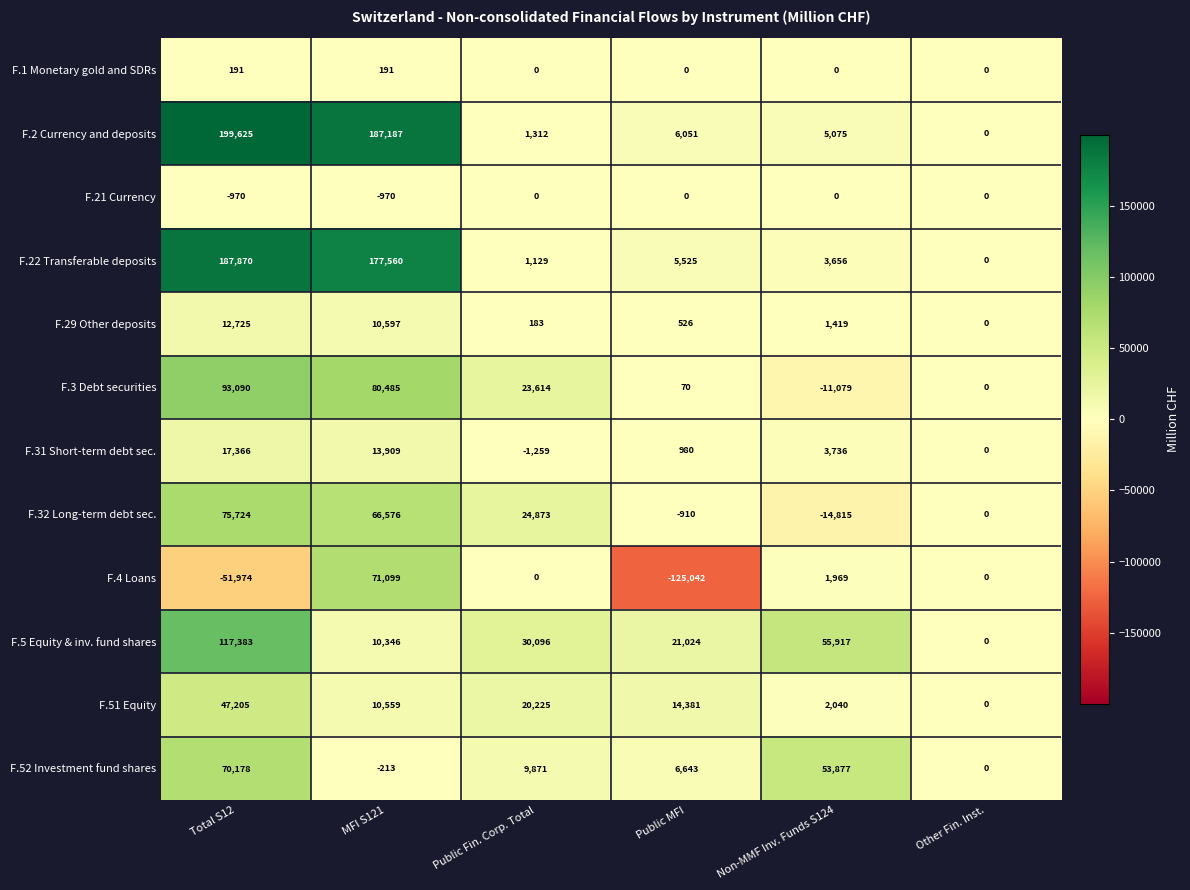

How many values in F.22 Transferable deposits are above zero?

5